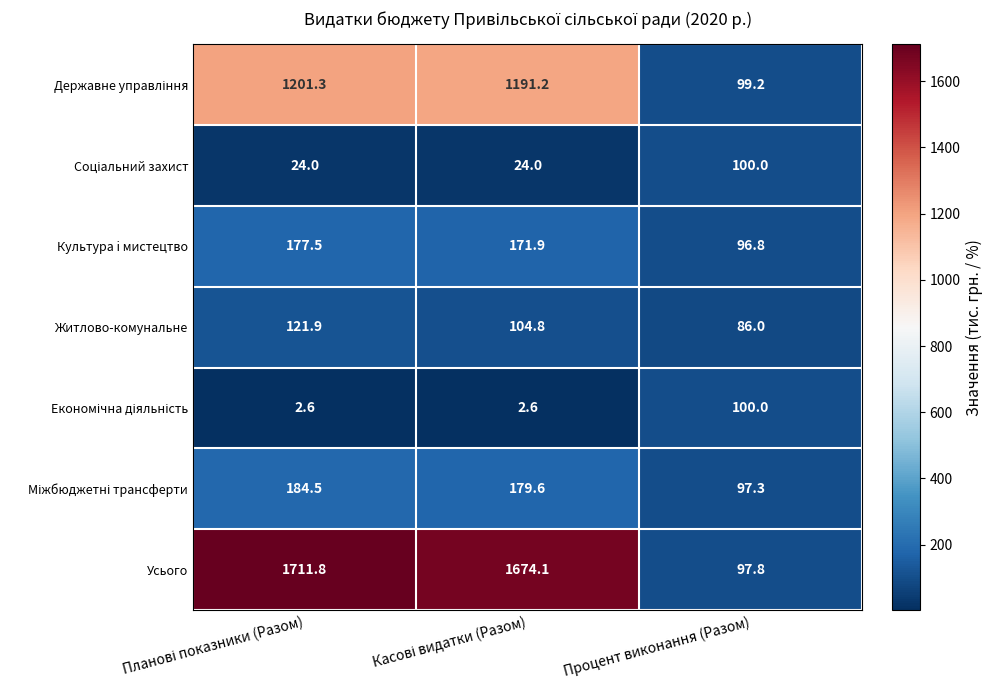

What is the average value of the Культура i мистецтво series?

148.7